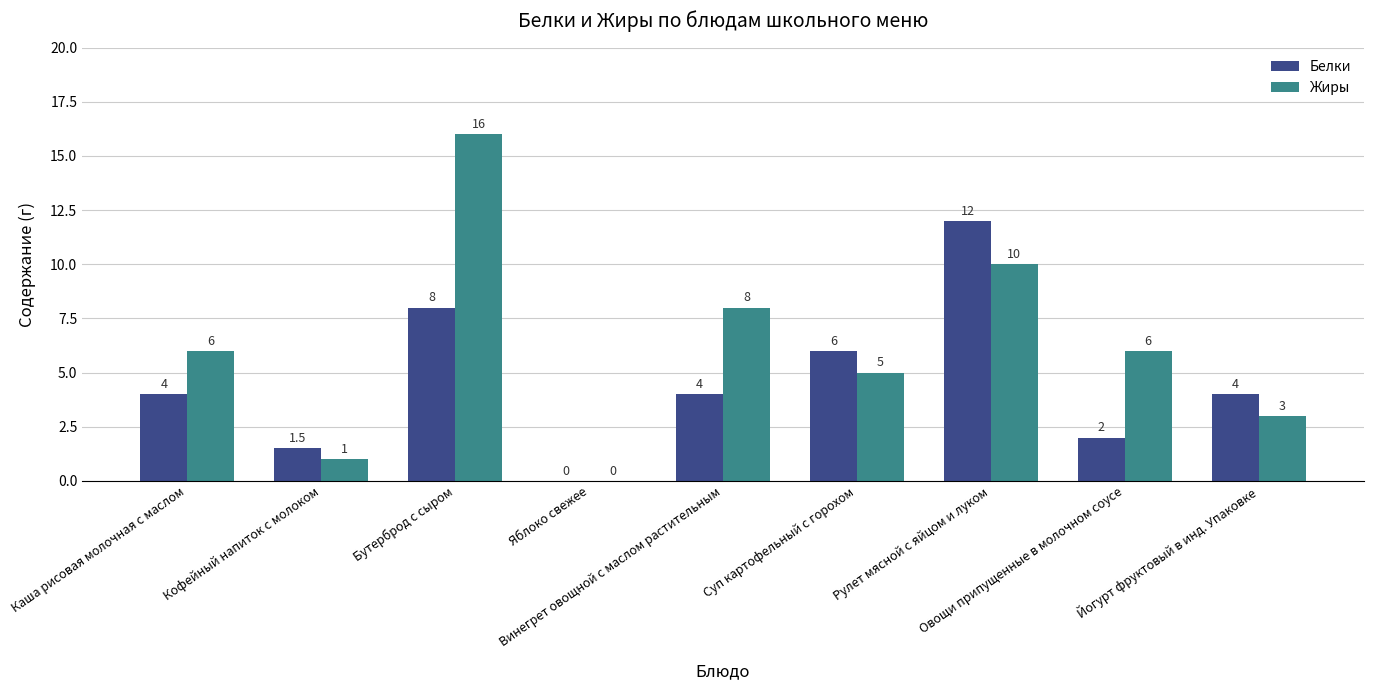

Reading right to left, extract all data points from this chart.

Белки: 4.0	2.0	12.0	6.0	4.0	0.0	8.0	1.5	4.0
Жиры: 3.0	6.0	10.0	5.0	8.0	0.0	16.0	1.0	6.0